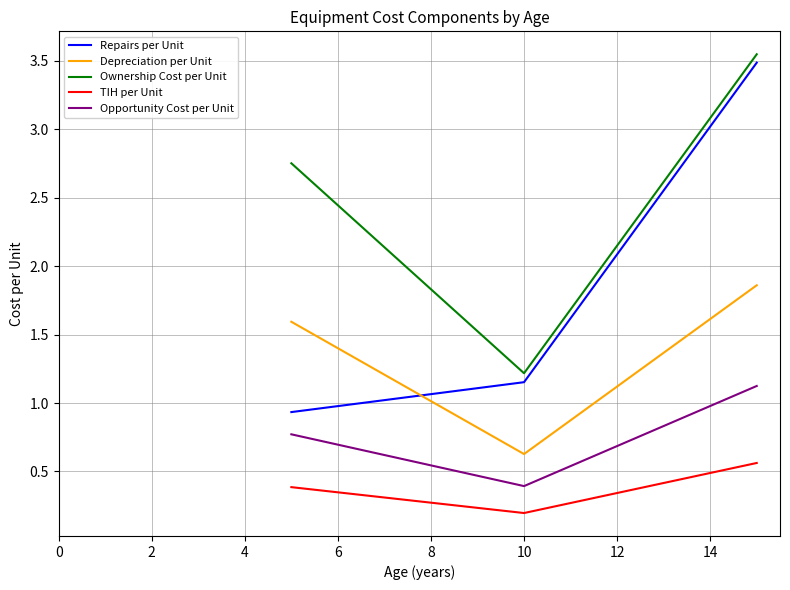

Which series has the widest spread of values?

Repairs per Unit